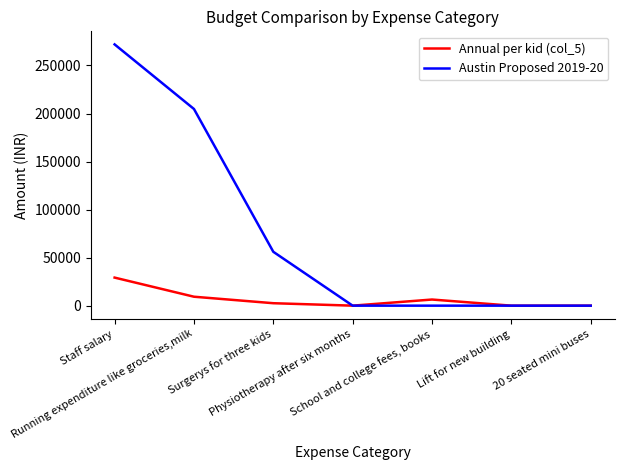

List the series in order of their overall mean, lowest first.

Annual per kid (col_5), Austin Proposed 2019-20